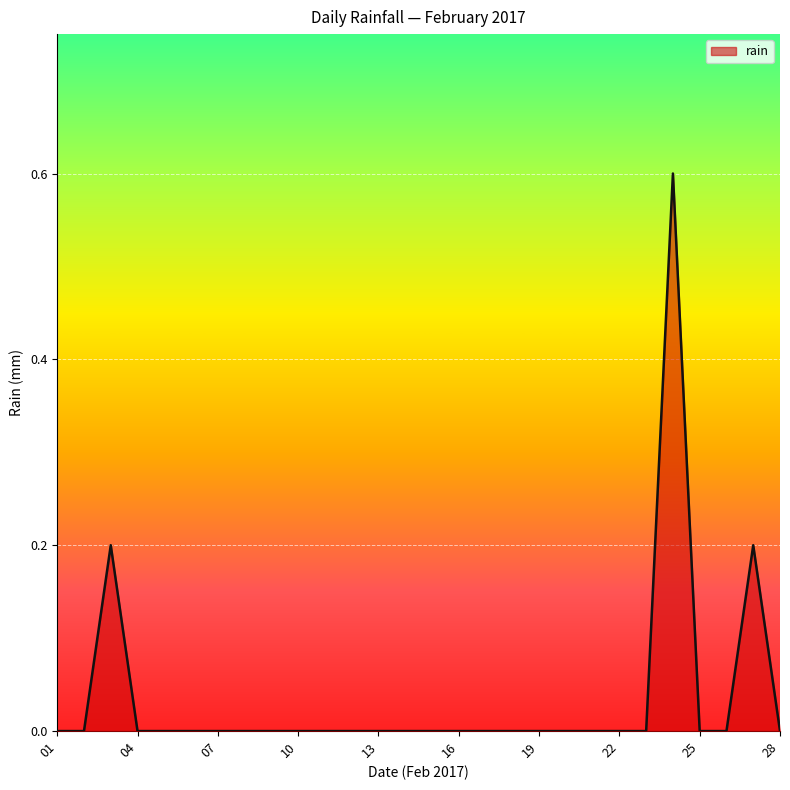

What is the difference between the maximum and minimum values?

0.6